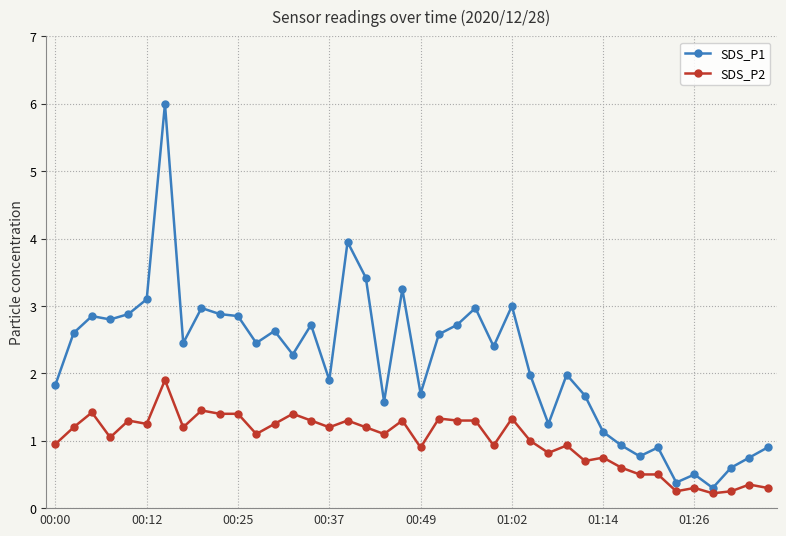

True or false: SDS_P2 has more than 2 interior local peaks.

True